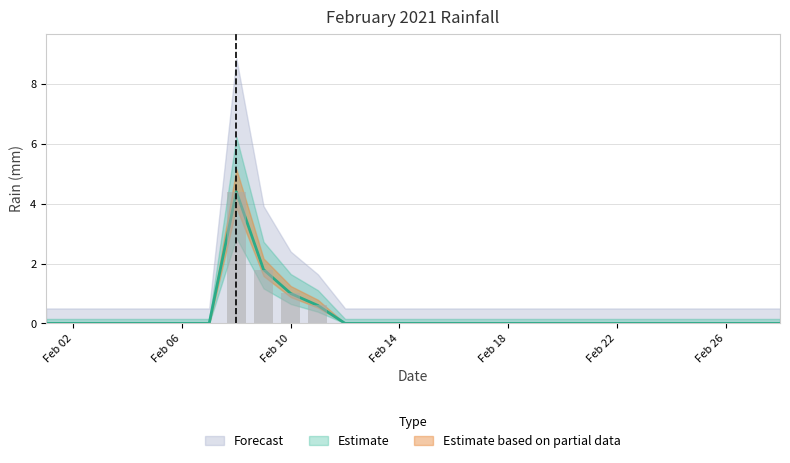

What is the sum of all values?

7.8